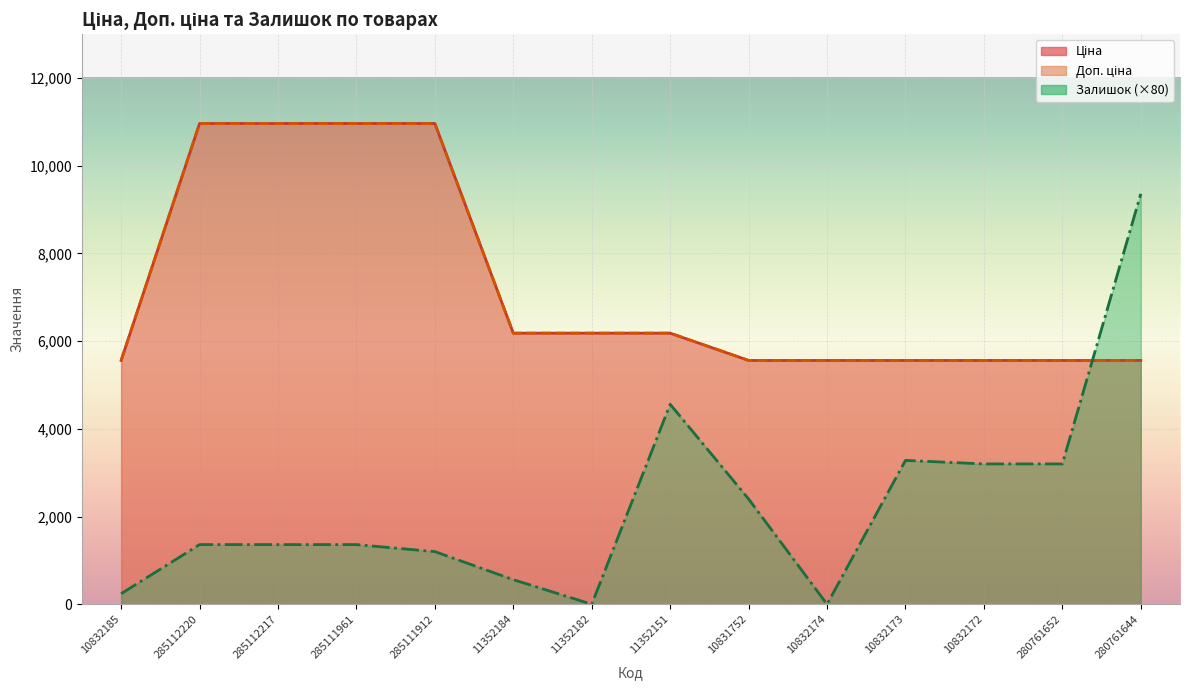

How many data points in Доп. ціна are less than 6182?

7